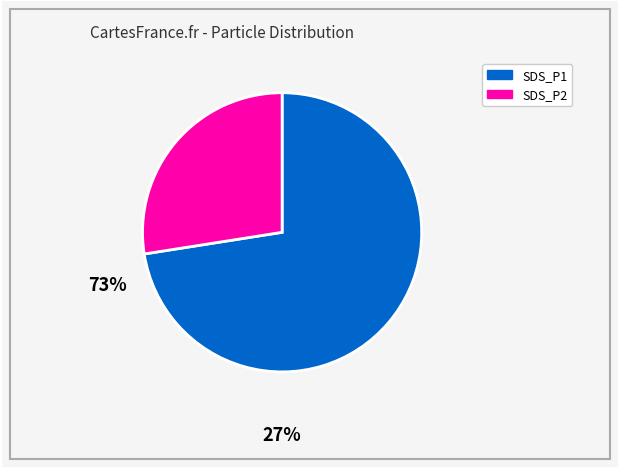

Which category accounts for the majority?

SDS_P1